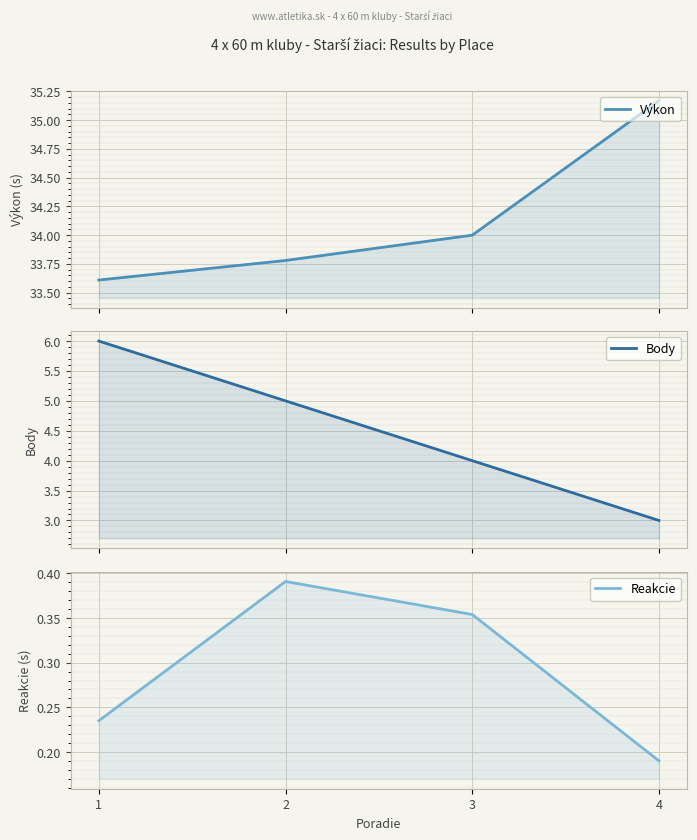

Reading right to left, what are all the values shown in this chart?

Výkon: 4=35.2	3=34.0	2=33.8	1=33.6
Body: 4=3.0	3=4.0	2=5.0	1=6.0
Reakcie: 4=0.2	3=0.4	2=0.4	1=0.2